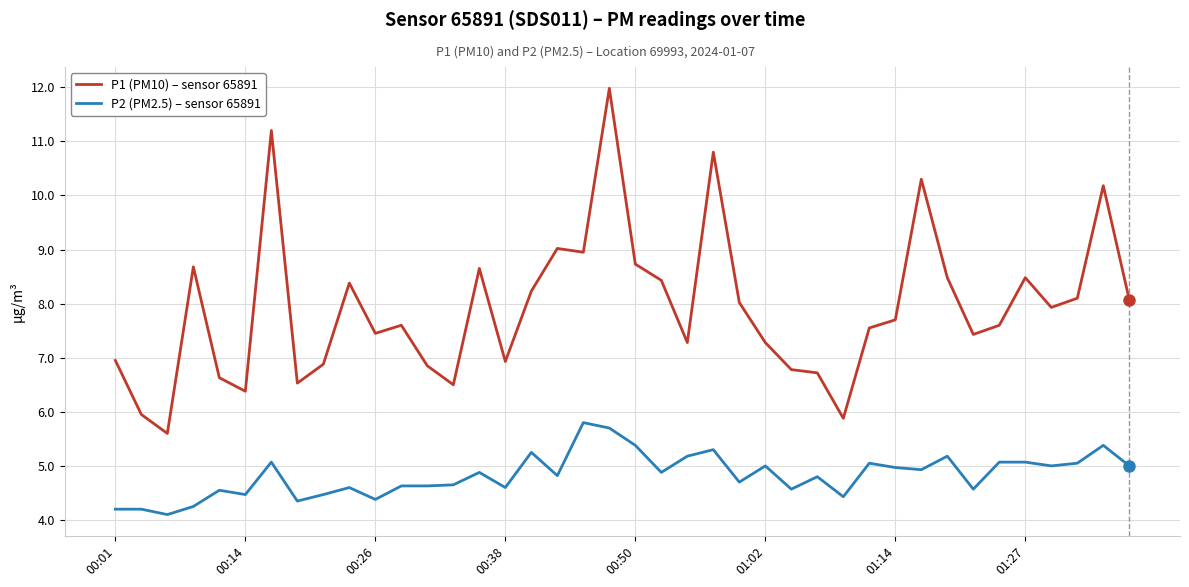

List the series in order of their overall mean, lowest first.

P2 (PM2.5) – sensor 65891, P1 (PM10) – sensor 65891